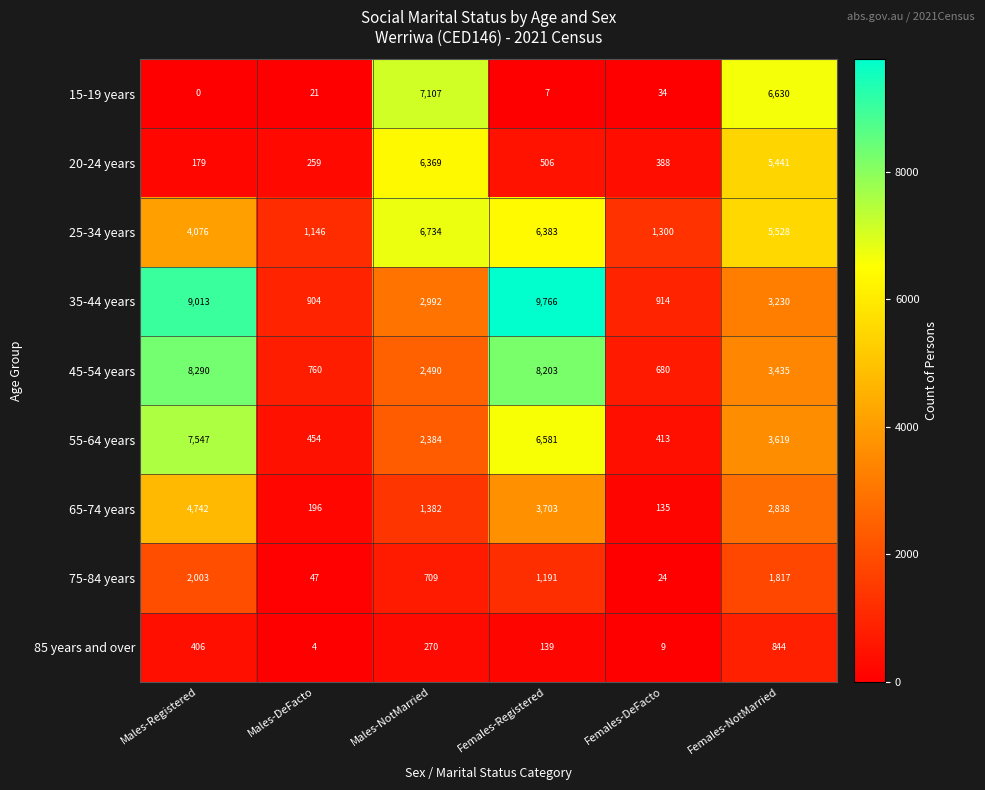

Which category has the highest value across all series?

Females-Registered